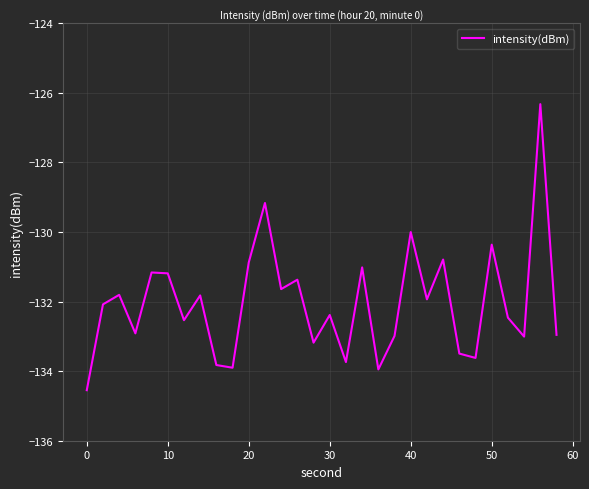

What is the minimum value shown in the chart?

-134.5